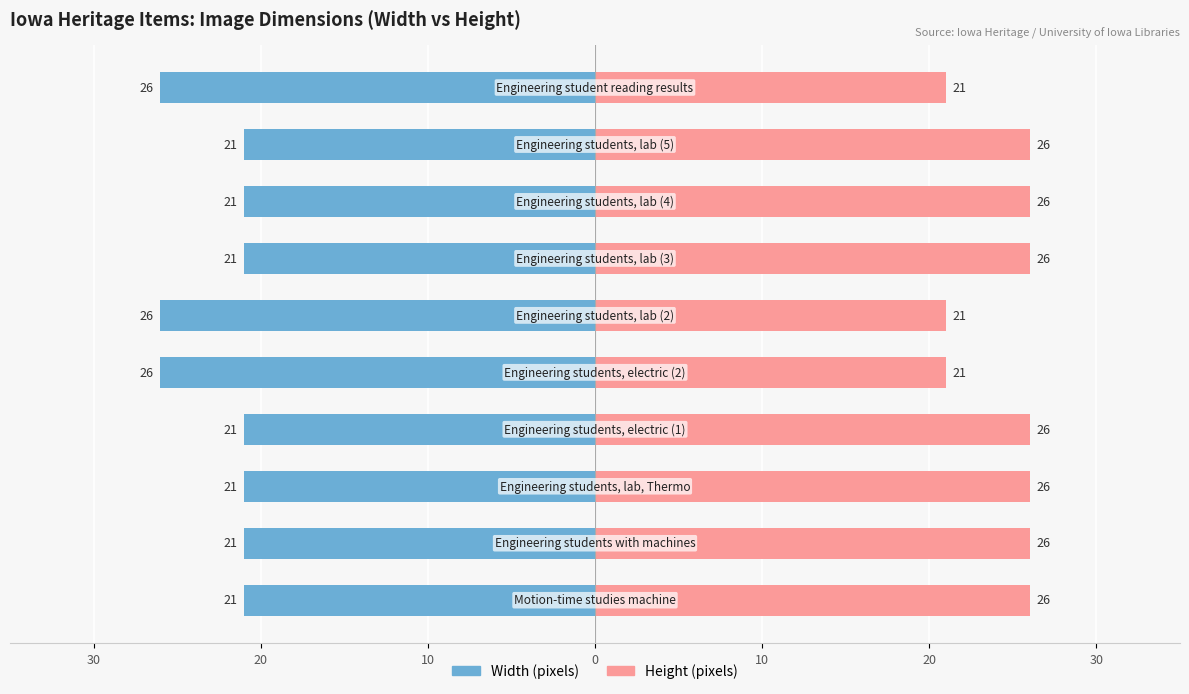

Which series has the widest spread of values?

Width (pixels)